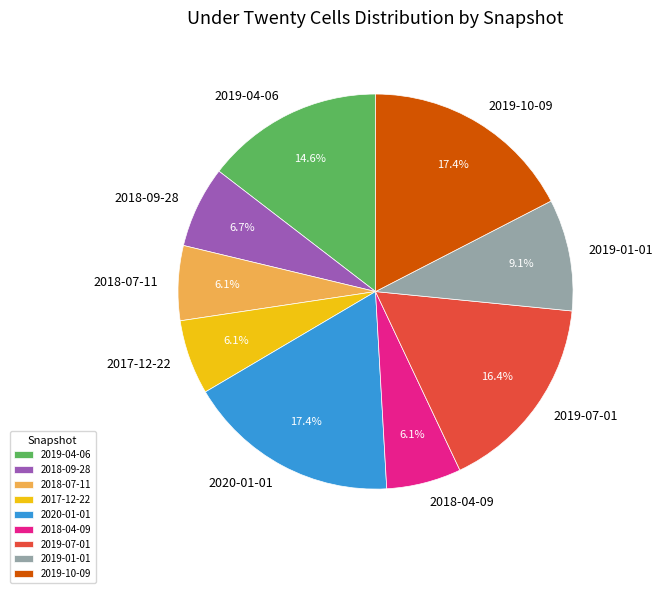

How much of the chart is everything except 2020-01-01?

82.6%